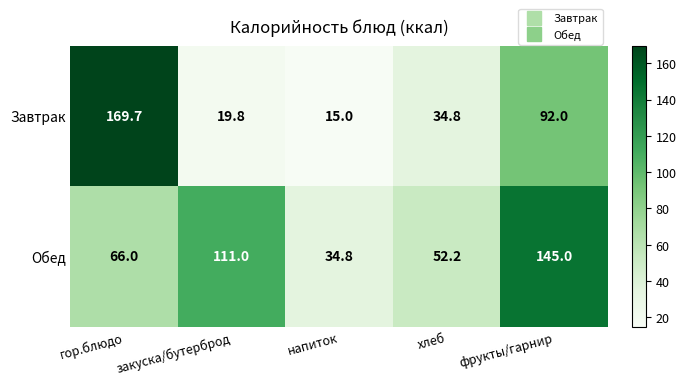

Which series has the largest total across all categories?

Обед